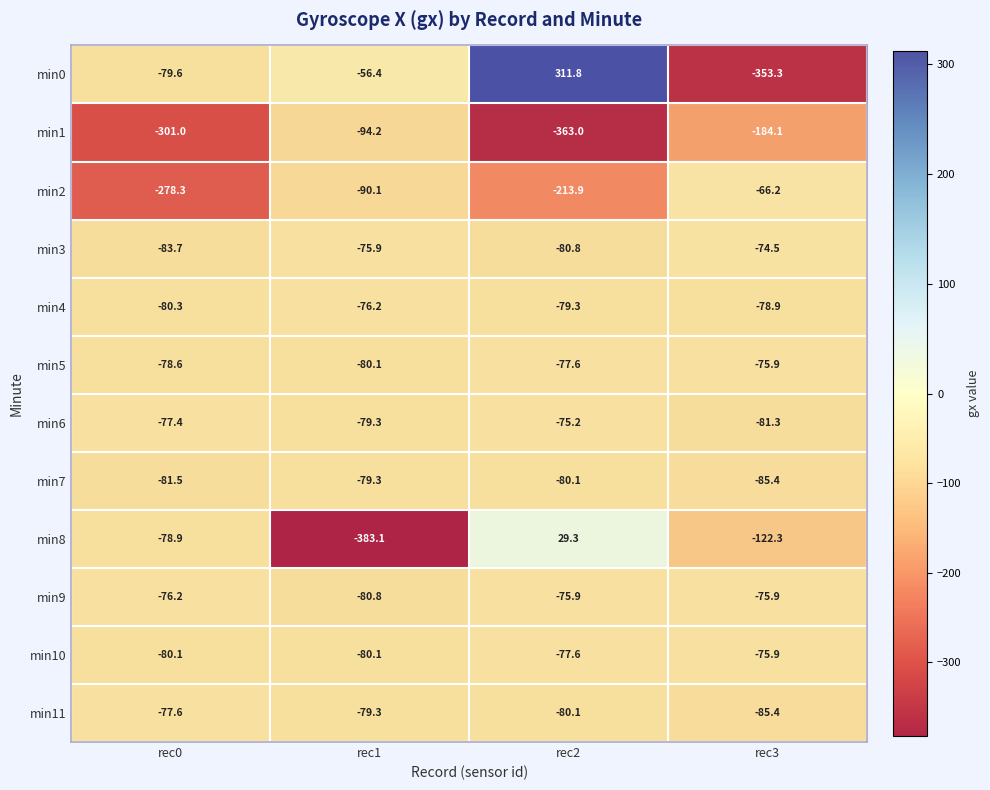

The min0 series shows 411.1 at rec2. True or false?

False